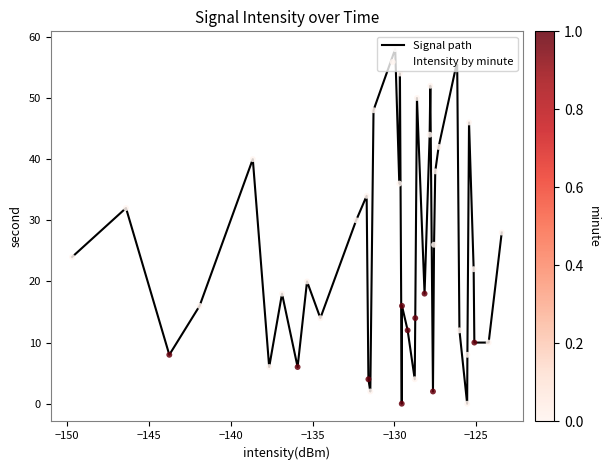

What is the greatest value displayed?

58